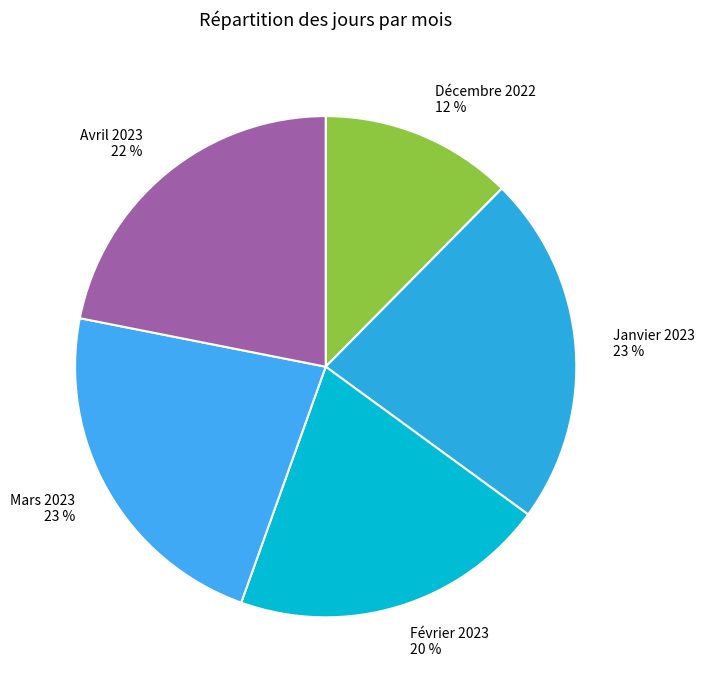

How many slices are in this pie chart?

5